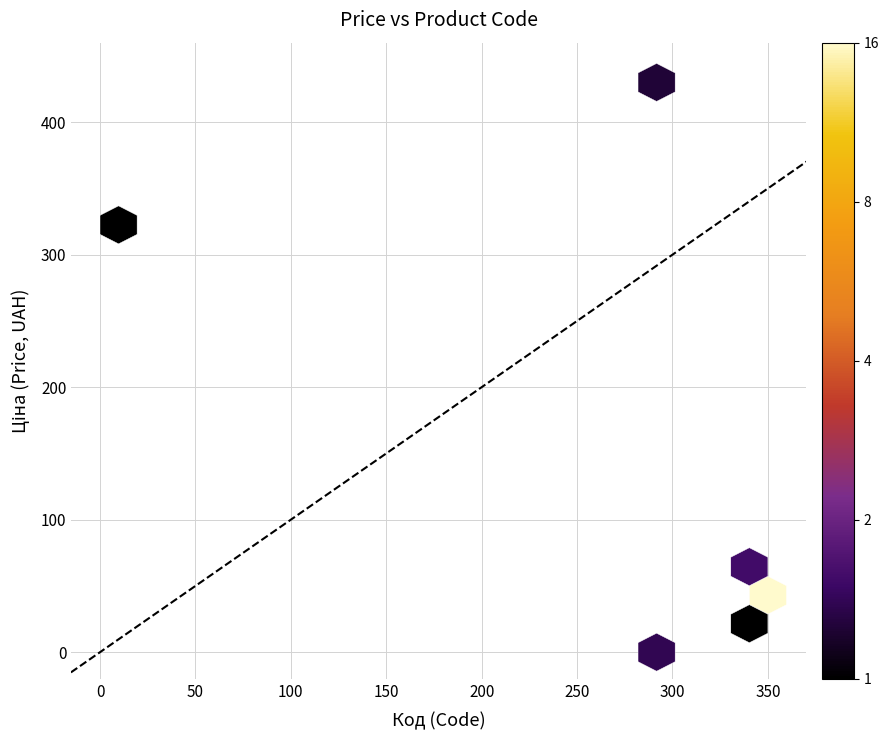

What Y value in the scatter plot is closest to 215?

320.3